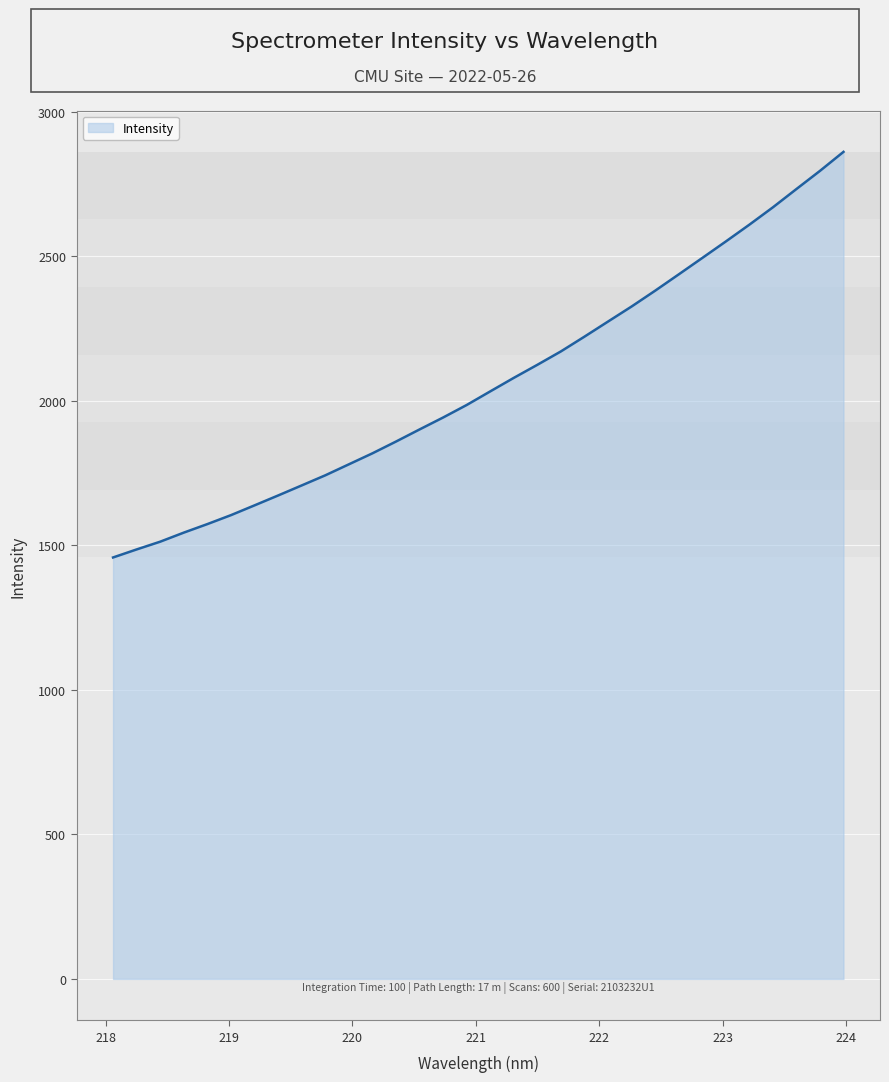

What is the average value?

2061.7